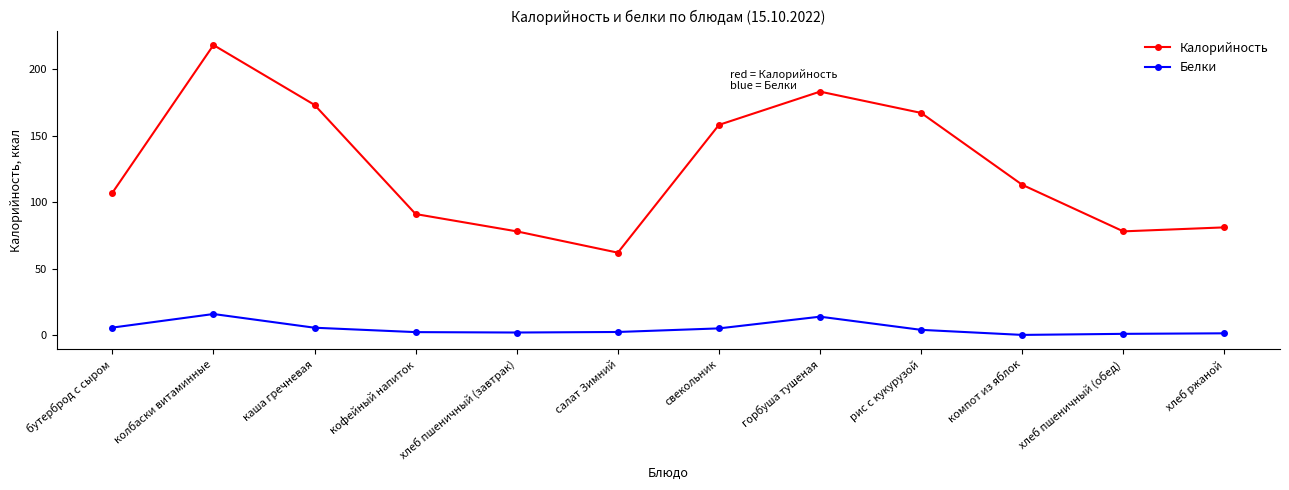

True or false: Калорийность has a value of 113.0 at компот из яблок.

True